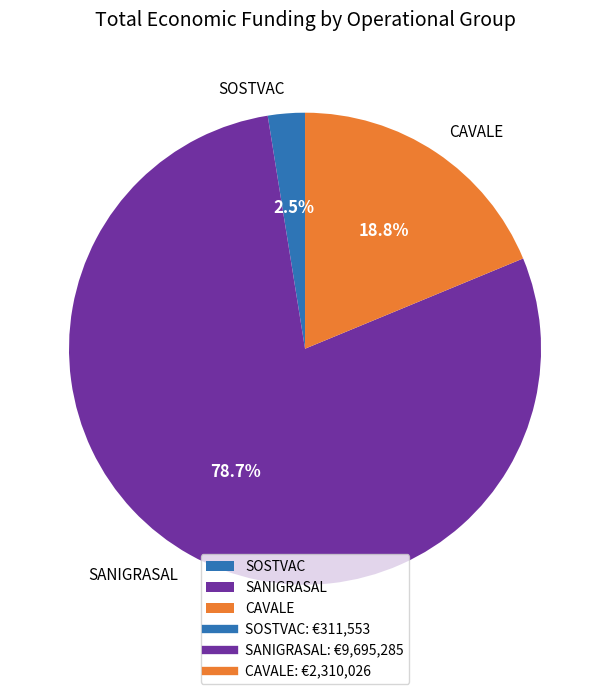

To the nearest percent, what percentage of the pie is CAVALE?

19%